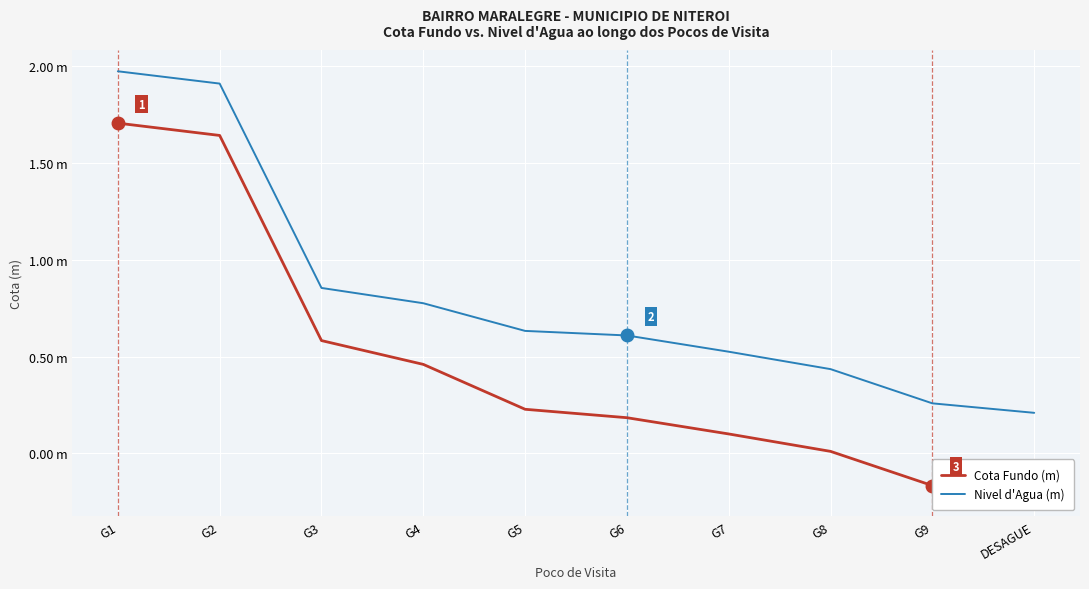

What are all the series names shown in the legend?

Cota Fundo (m), Nivel d'Agua (m)